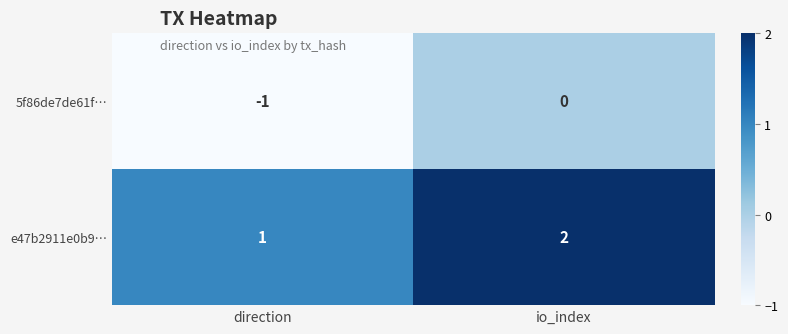

How many series are shown in this chart?

2